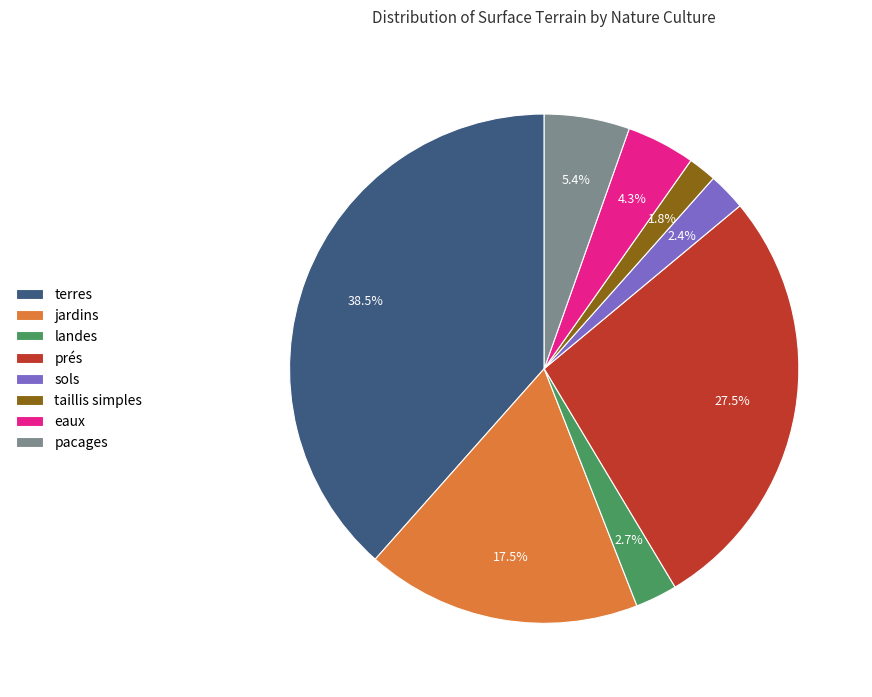

Approximately how many times larger is the value at eaux compared to jardins?

0.2